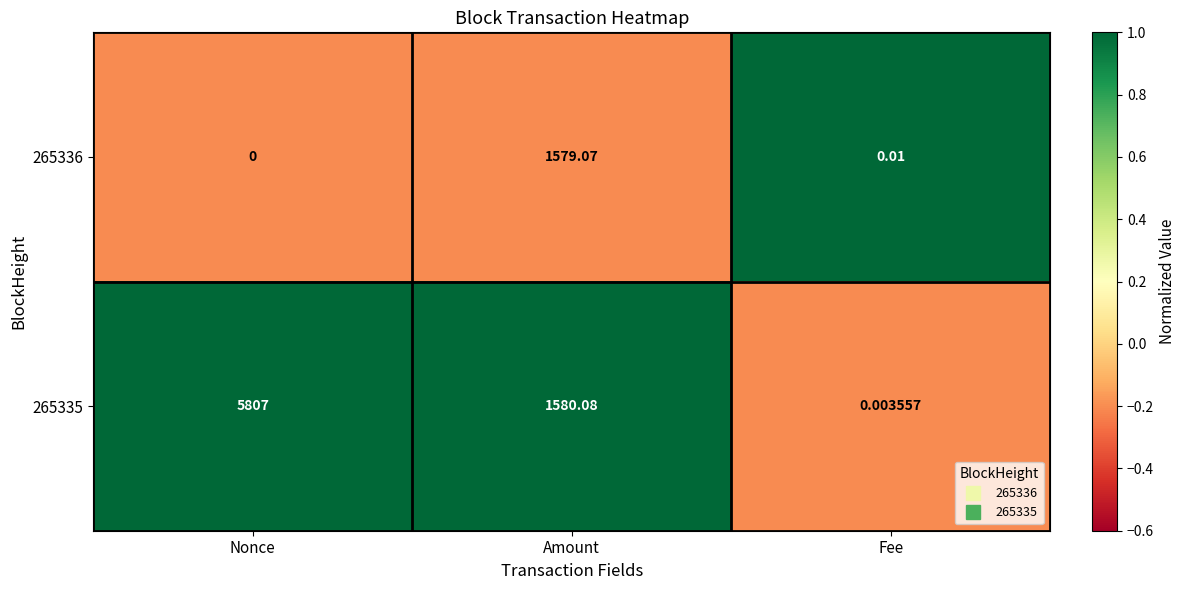

What is the difference between the highest and lowest values at Nonce?

5807.0